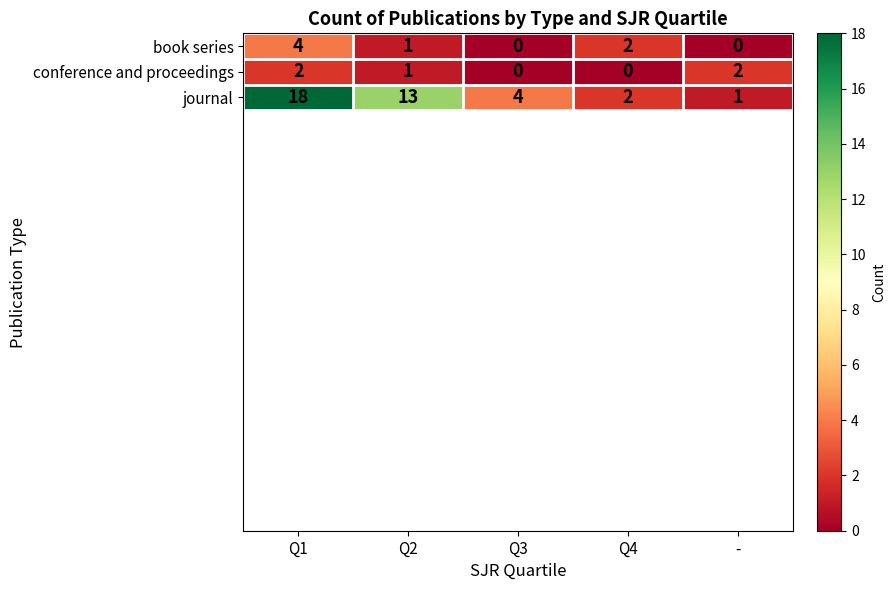

Count the number of data series in this chart.

3